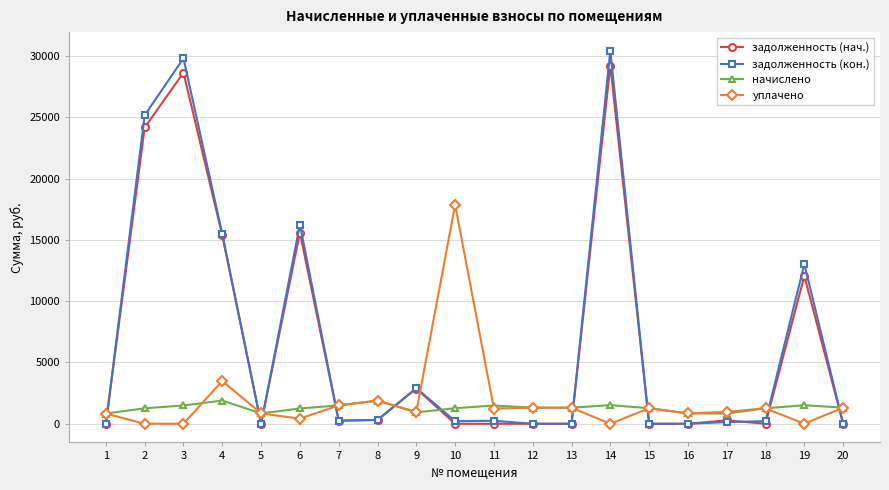

What is the value of the начислено point at the 15th from the left?

1264.9